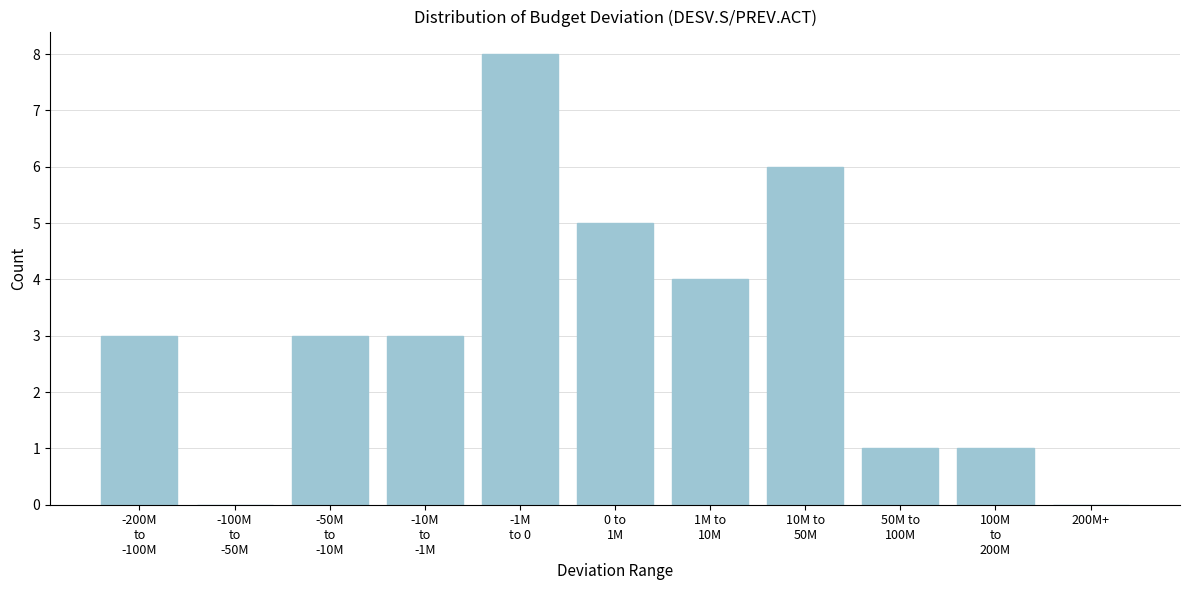

The chart shows a value of 0 at 200M+. True or false?

True